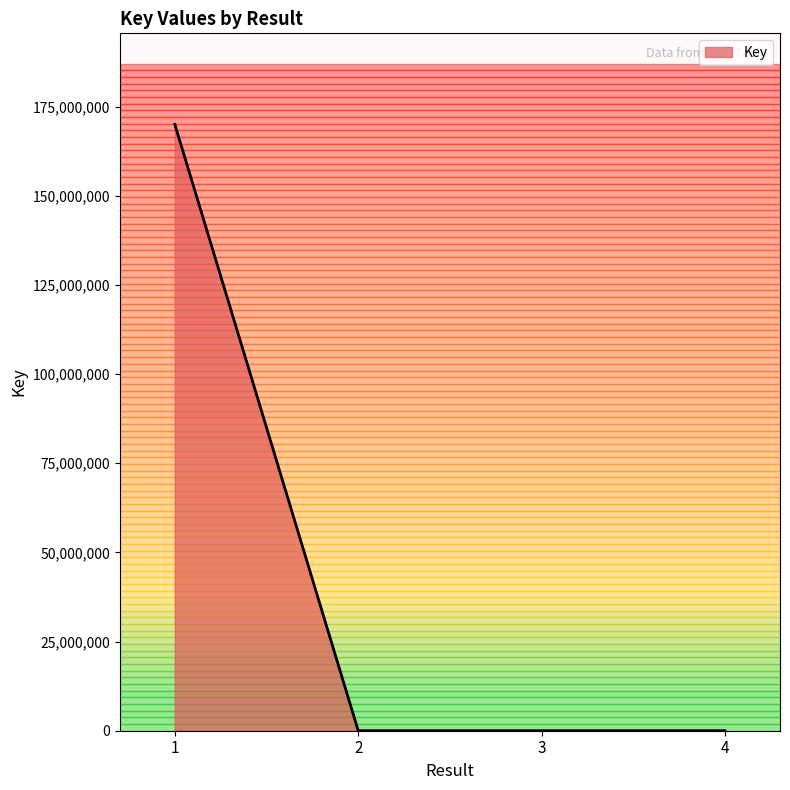

What is the difference between the maximum and minimum values?

170030885